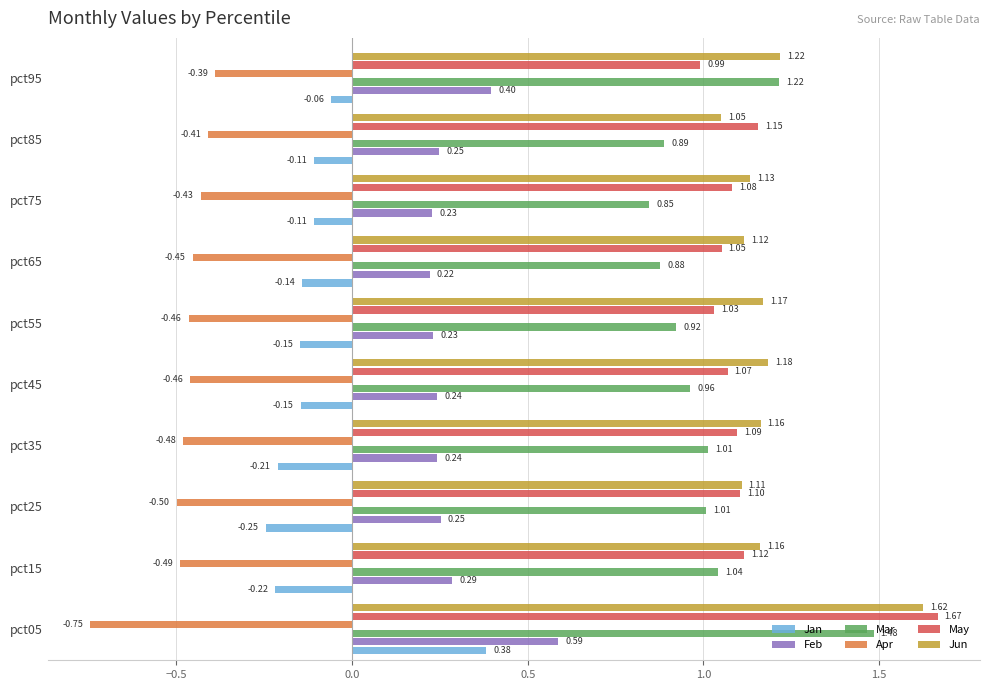

Which category has the lowest value in the Mar series?

pct75